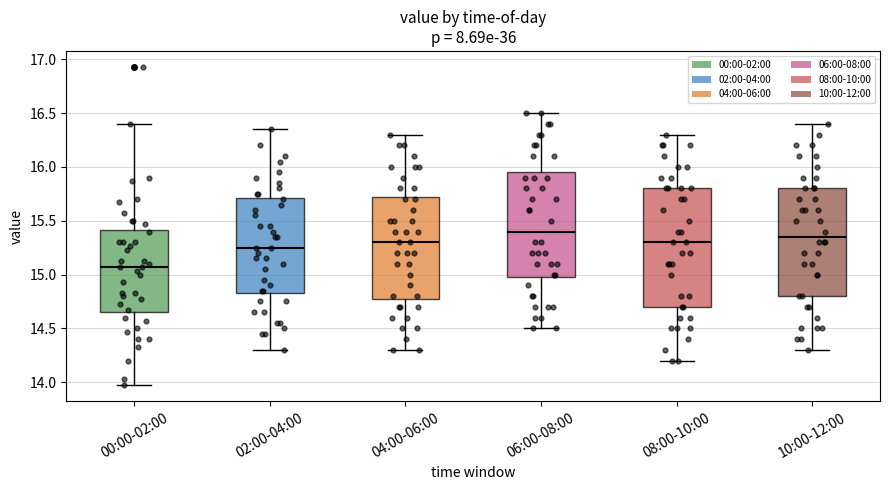

Reading left to right, read every box against the y-axis: the position of its median line, the range the box covers, and the ends of its whiskers. The values are not printed on the chart, so give them approximately, as read against the axis.

00:00-02:00: median 15.05, box 14.65 to 15.40, whiskers 13.95 to 16.40
02:00-04:00: median 15.25, box 14.85 to 15.70, whiskers 14.30 to 16.35
04:00-06:00: median 15.30, box 14.80 to 15.75, whiskers 14.30 to 16.30
06:00-08:00: median 15.40, box 15.00 to 15.95, whiskers 14.50 to 16.50
08:00-10:00: median 15.30, box 14.70 to 15.80, whiskers 14.20 to 16.30
10:00-12:00: median 15.35, box 14.80 to 15.80, whiskers 14.30 to 16.40